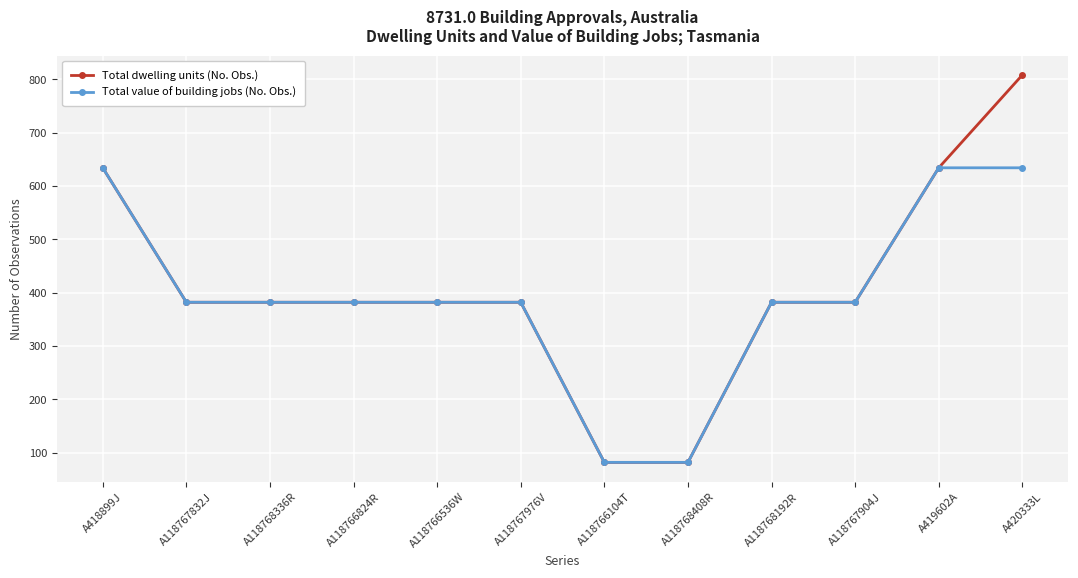

What is the difference between the maximum and minimum values in the Total value of building jobs (No. Obs.) series?

552